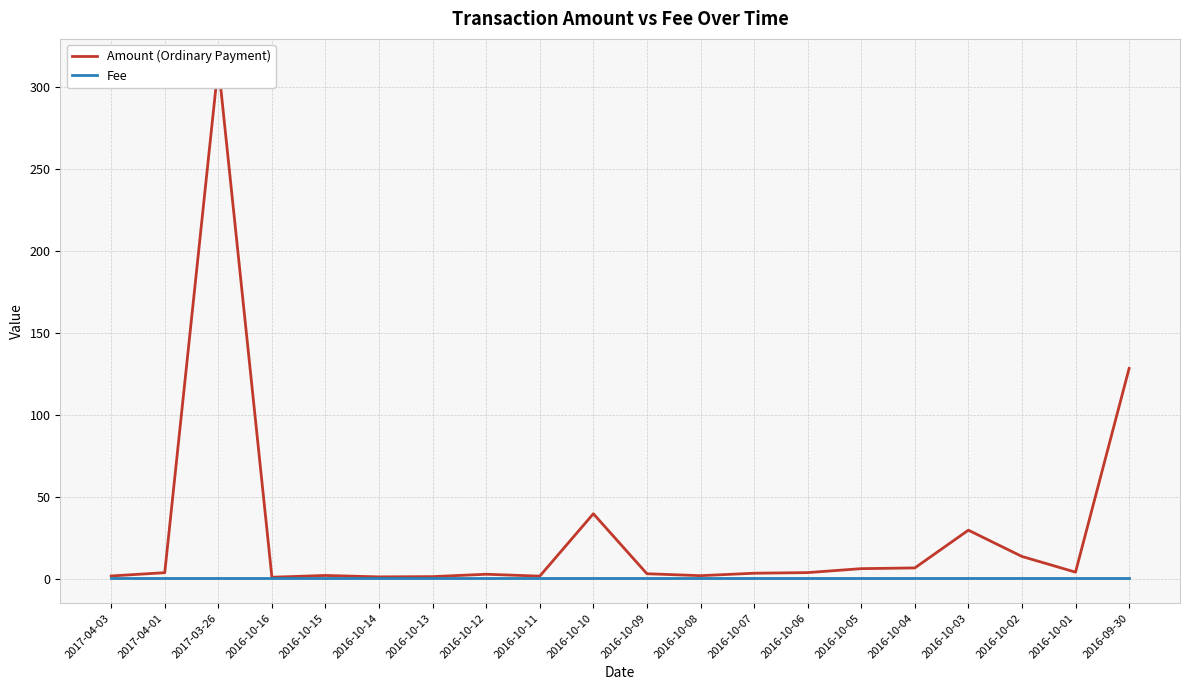

How many lines are shown in the chart?

2